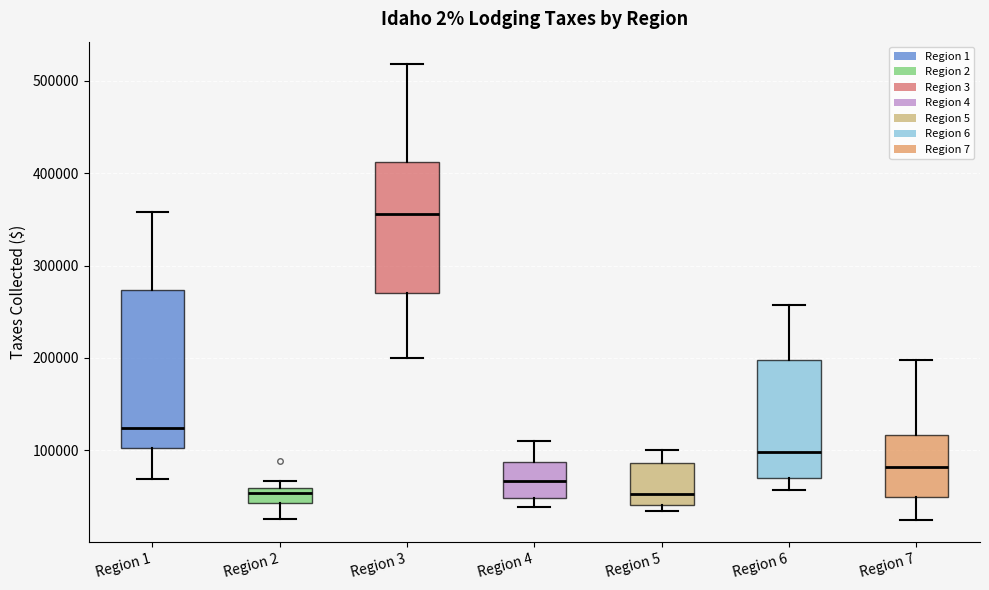

Which box is the tallest, from its lower edge to its upper edge?

Region 1